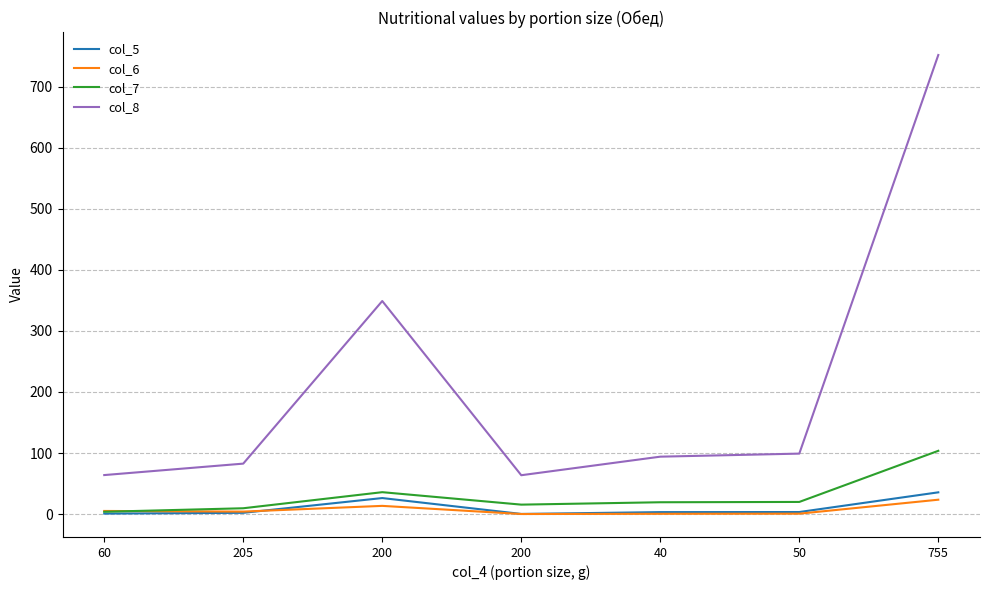

Reading right to left, what are all the values shown in this chart?

col_5: 35.6	3.3	3.2	0.2	26.2	2.0	0.8
col_6: 23.5	0.6	0.4	0.0	13.4	4.0	5.1
col_7: 103.6	19.8	19.3	15.4	35.8	9.5	3.7
col_8: 752.0	99.0	94.0	63.6	349.0	82.6	63.9